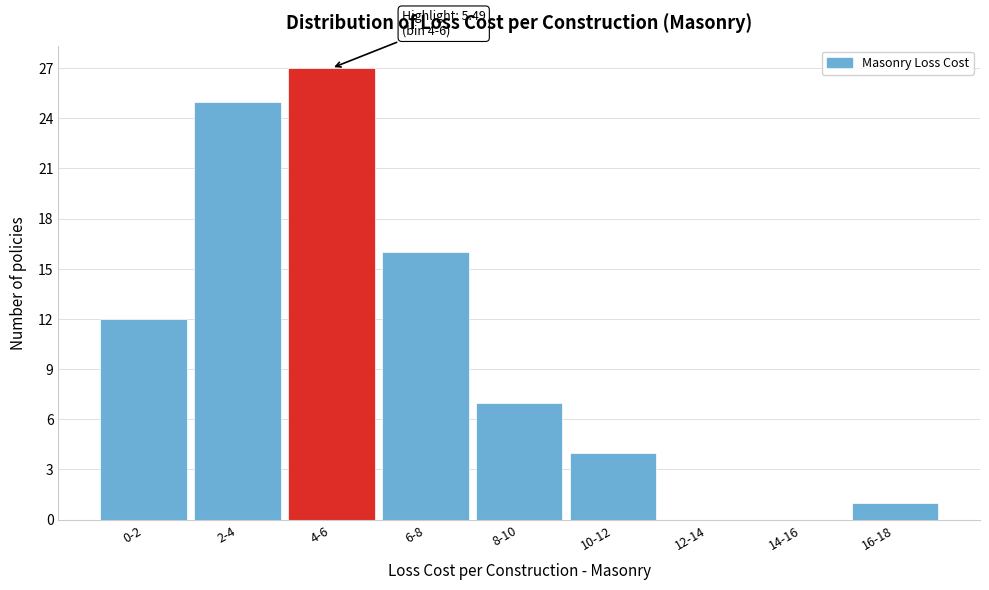

Reading left to right, what are all the values shown in this chart?

0-2=12	2-4=25	4-6=27	6-8=16	8-10=7	10-12=4	12-14=0	14-16=0	16-18=1